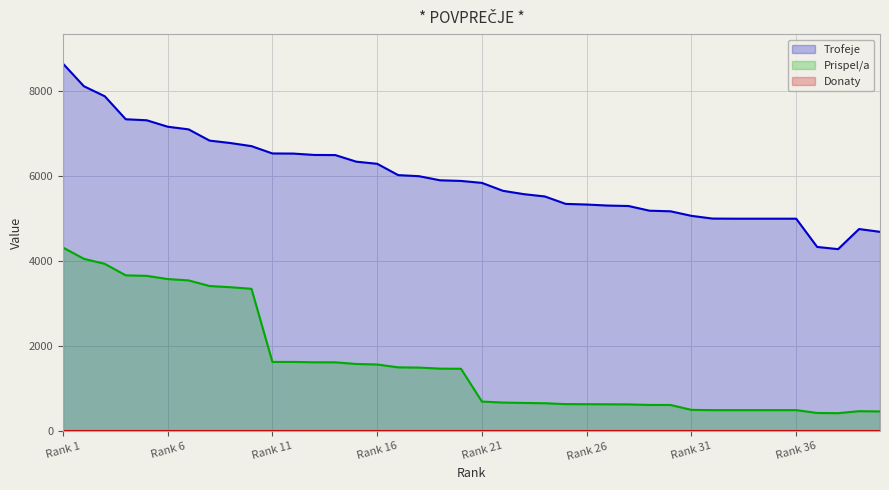

Is the value of Trofeje at 15 greater than the value of Prispel/a at 32?

Yes